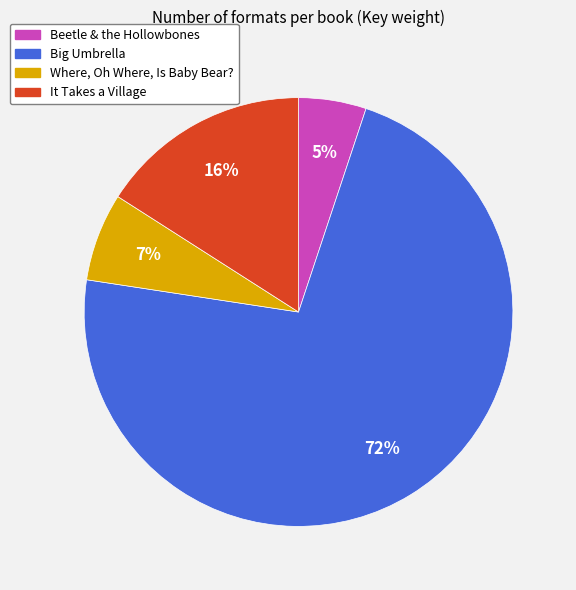

True or false: Big Umbrella accounts for 72% of the total.

True